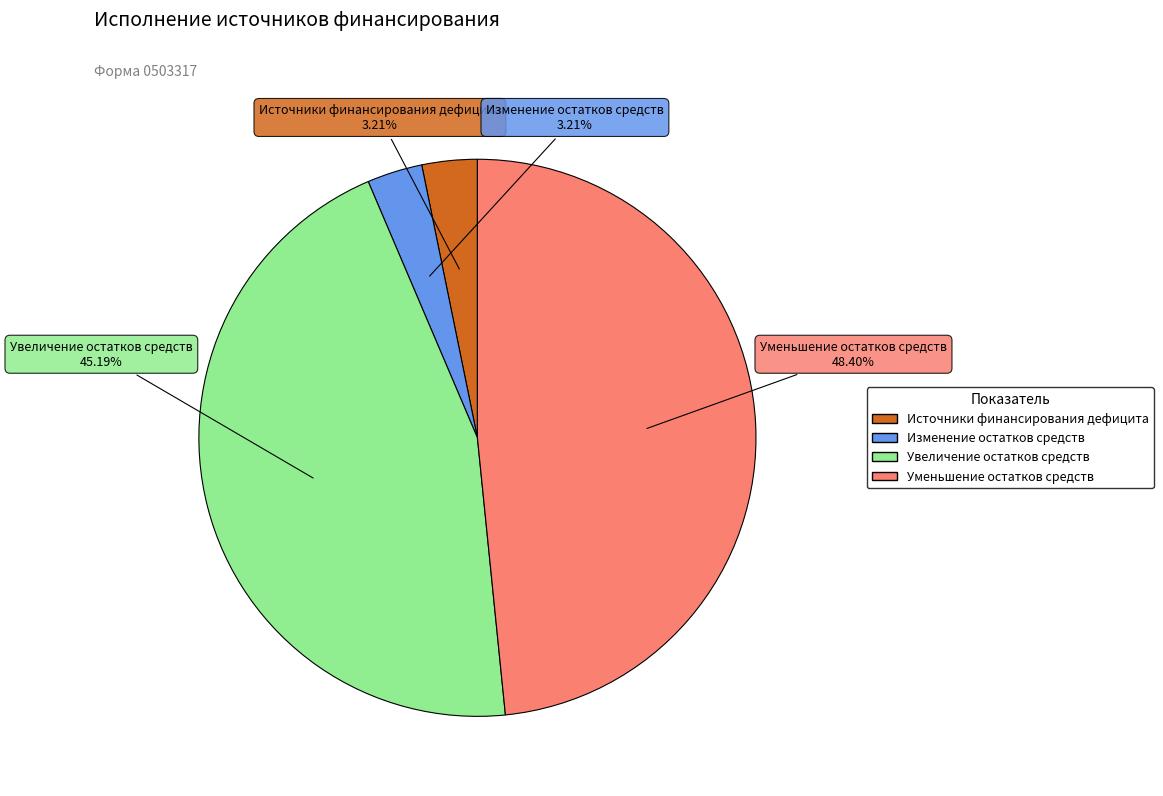

Does any single category account for the majority?

No